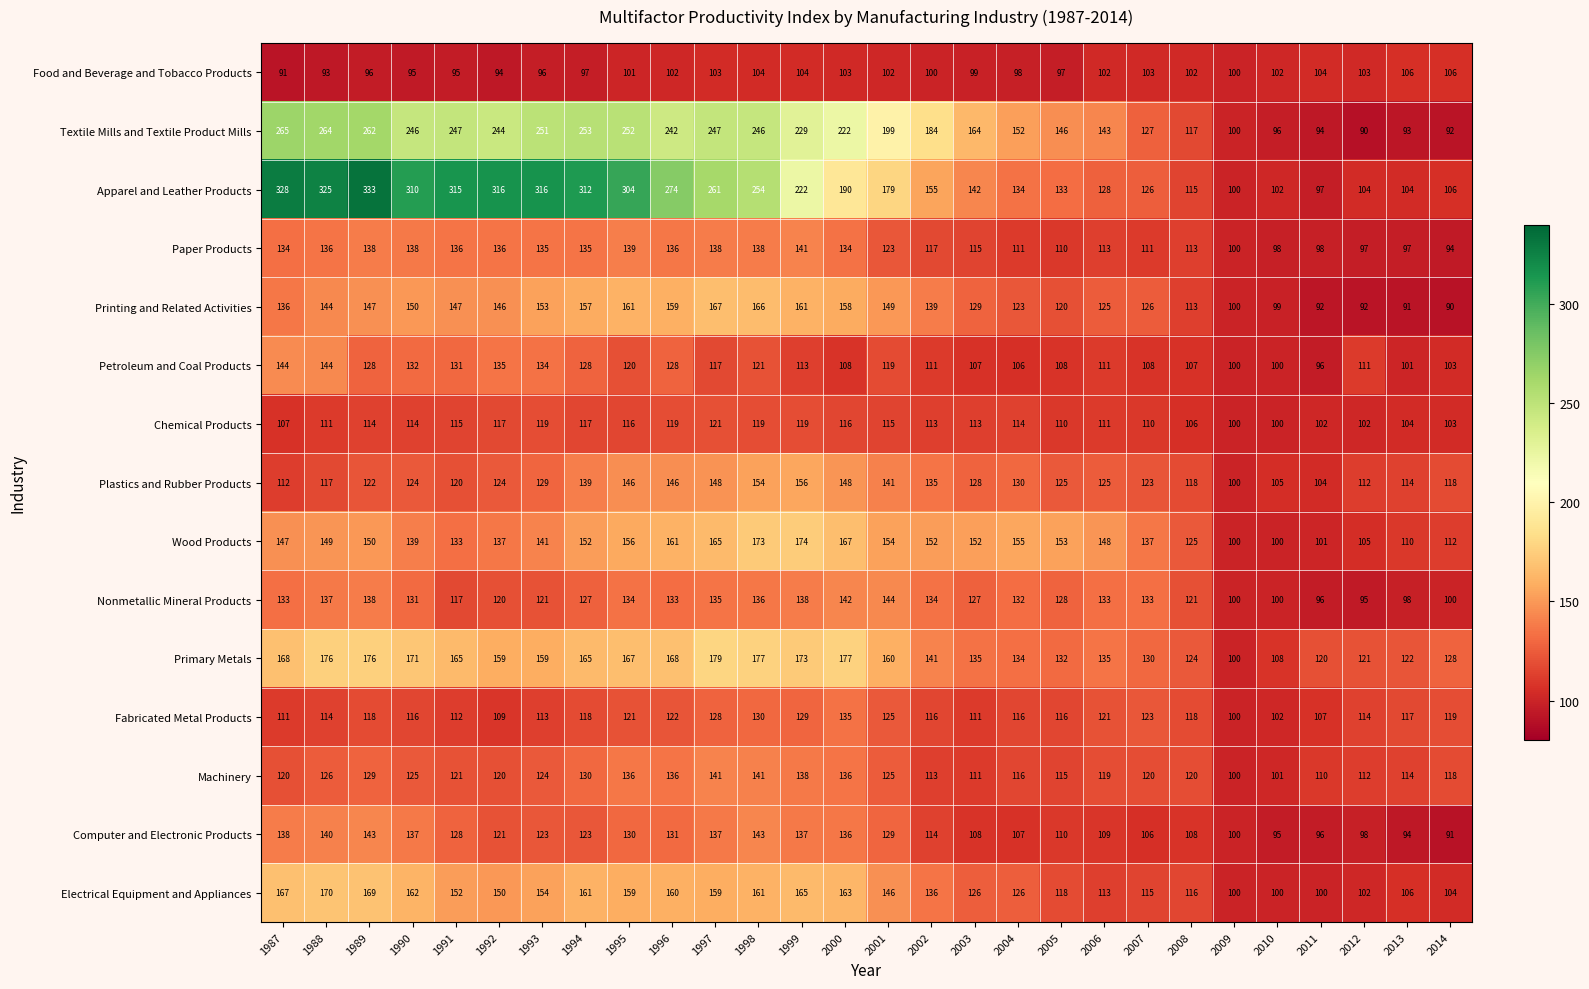

Is the value of Printing and Related Activities at 1997 greater than the value of Electrical Equipment and Appliances at 1995?

Yes